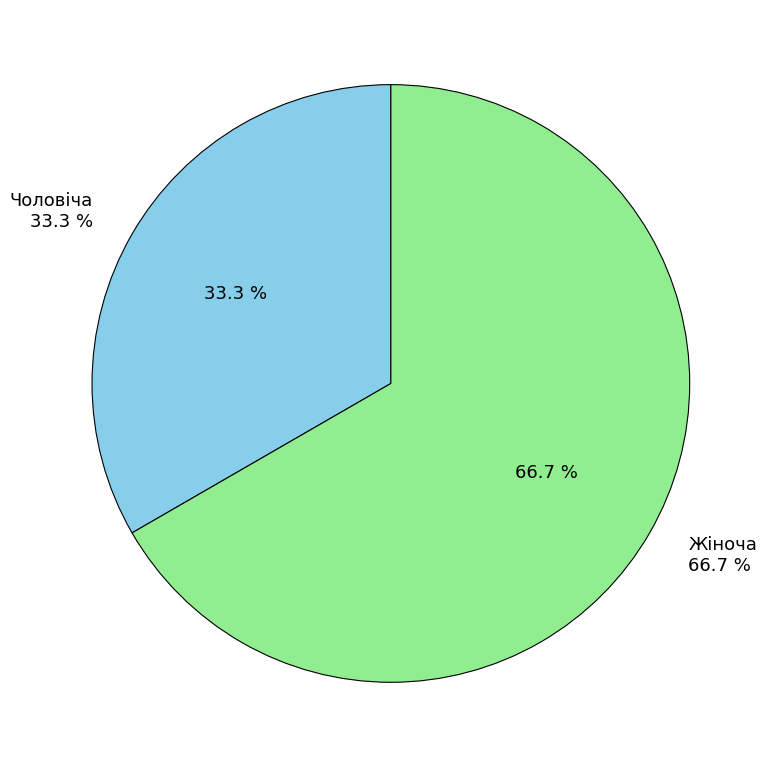

Is it true that Жіноча is 76% of the pie?

False